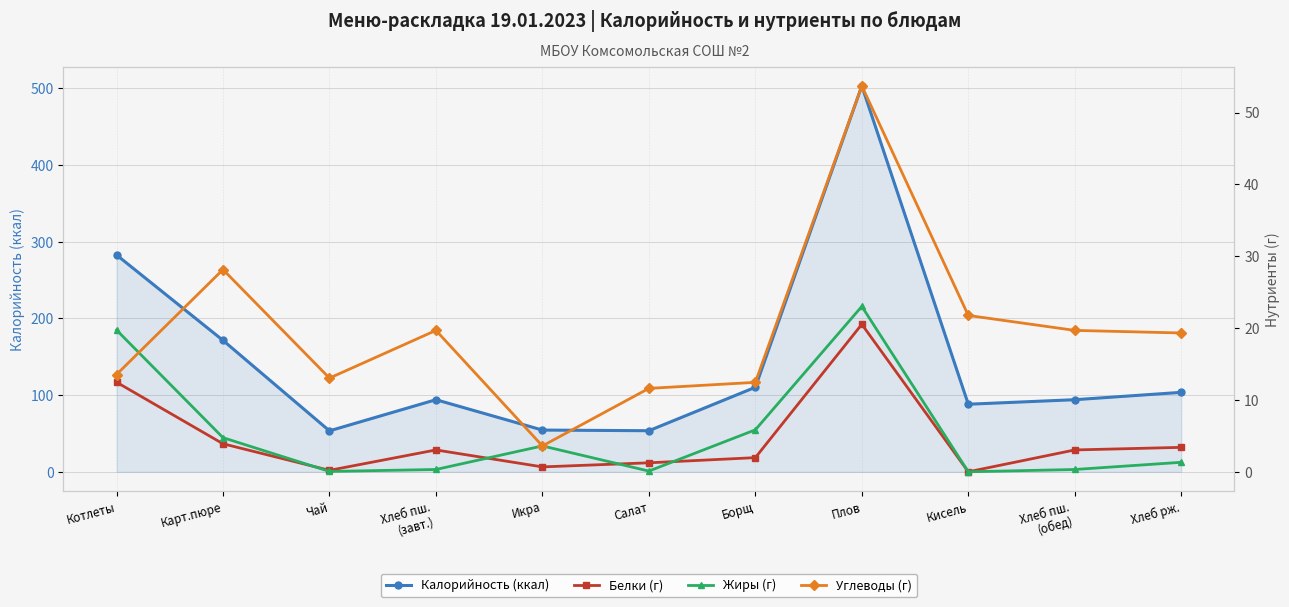

True or false: Белки (г) and Углеводы (г) intersect in this chart.

False